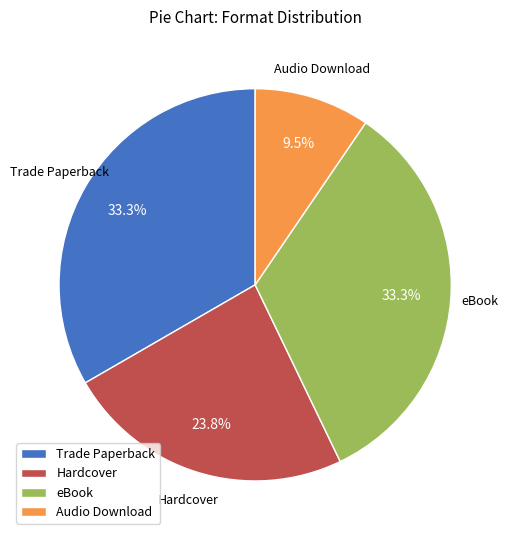

Which category has the smallest portion of the pie?

Audio Download